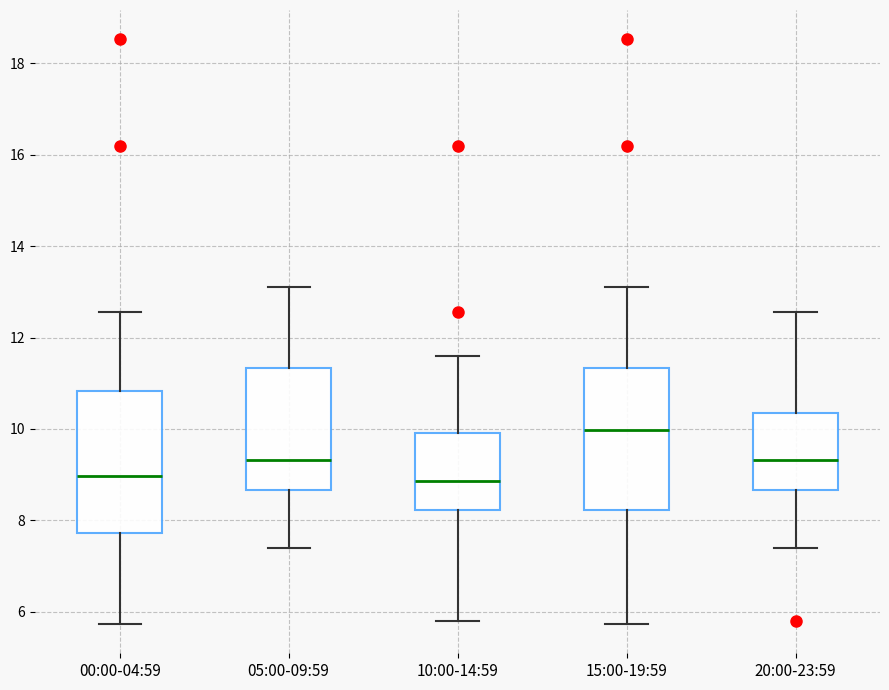

Which box has the highest median line?

15:00-19:59